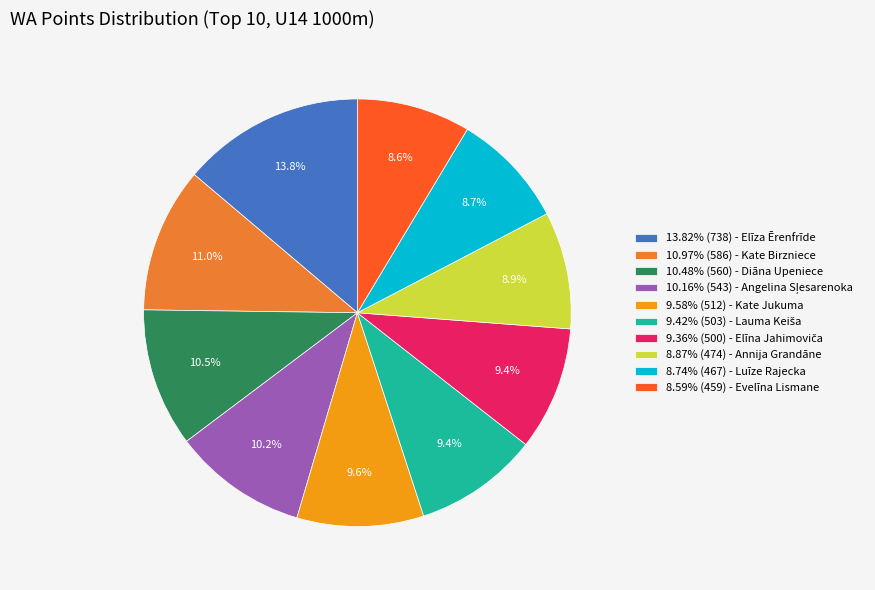

What is the ratio of the value at 8.59% (459) - Evelīna Lismane to the value at 8.74% (467) - Luīze Rajecka?

1.0